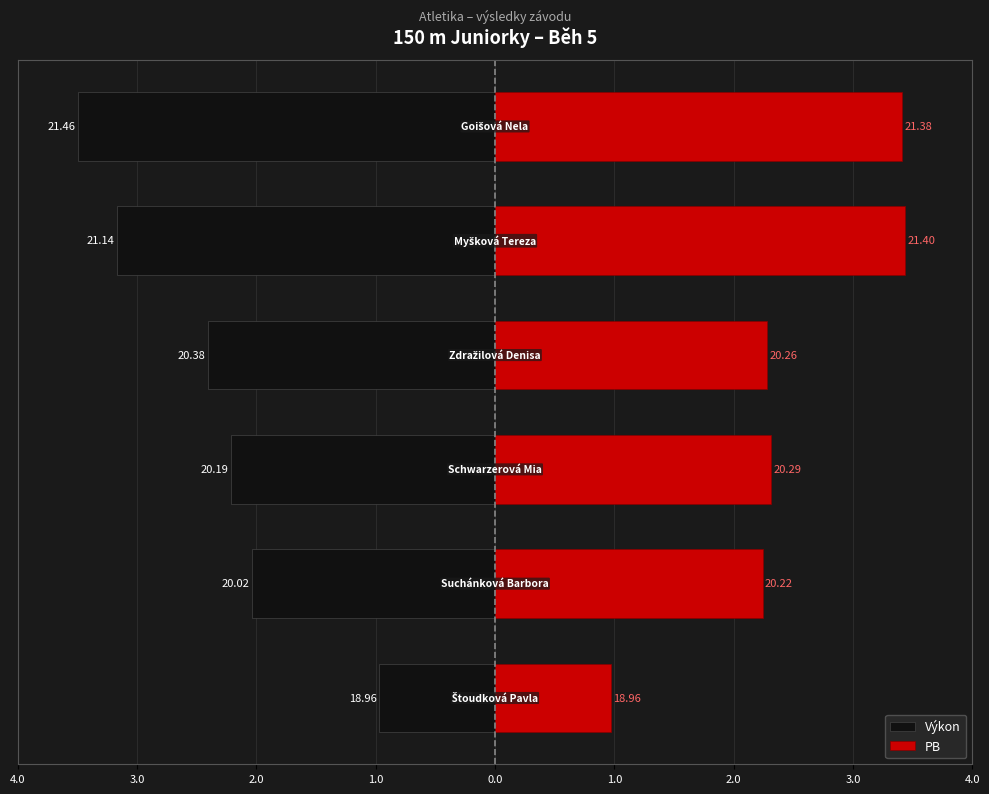

How many distinct data groups are displayed?

2